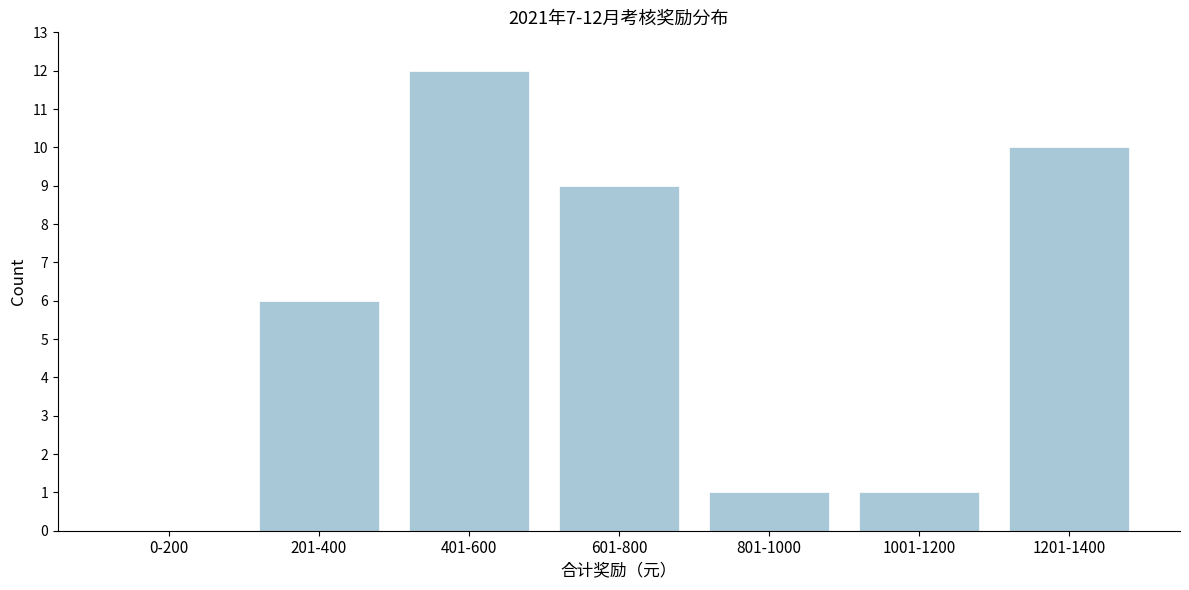

Reading left to right, extract all data points from this chart.

0-200=0	201-400=6	401-600=12	601-800=9	801-1000=1	1001-1200=1	1201-1400=10